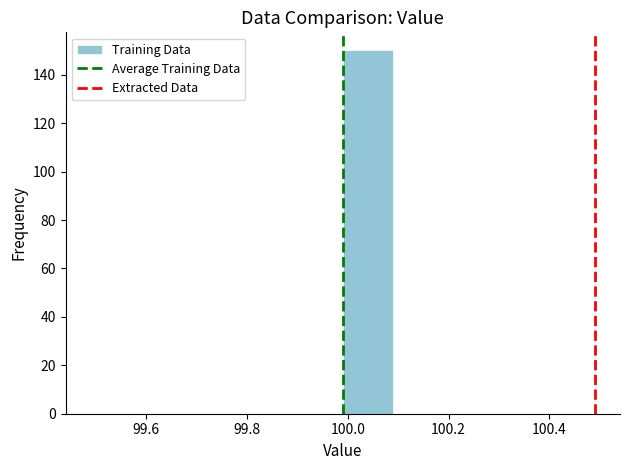

Reading left to right, list every bar in this chart as the range it spans on the x-axis followed by its height. Neither the bar edges nor the heights are printed on the chart, so give them approximately, as read against the axes.

99.49 to 99.59: 0
99.59 to 99.69: 0
99.69 to 99.79: 0
99.79 to 99.89: 0
99.89 to 99.99: 0
99.99 to 100.09: 150
100.09 to 100.19: 0
100.19 to 100.29: 0
100.29 to 100.39: 0
100.39 to 100.49: 0